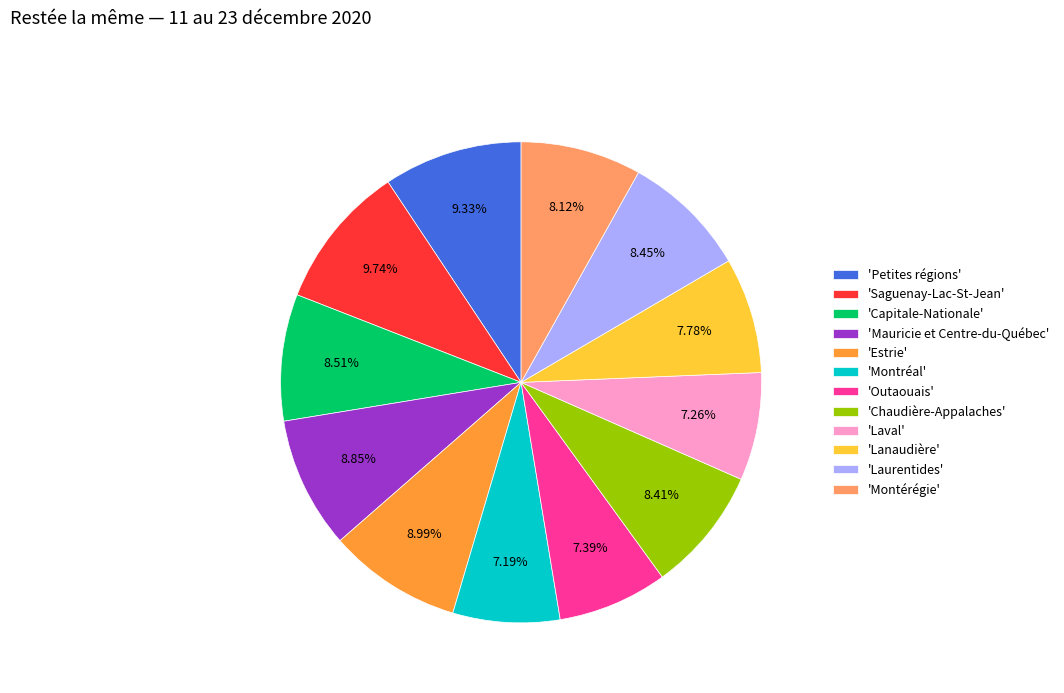

To the nearest percent, what is the average slice percentage?

8%